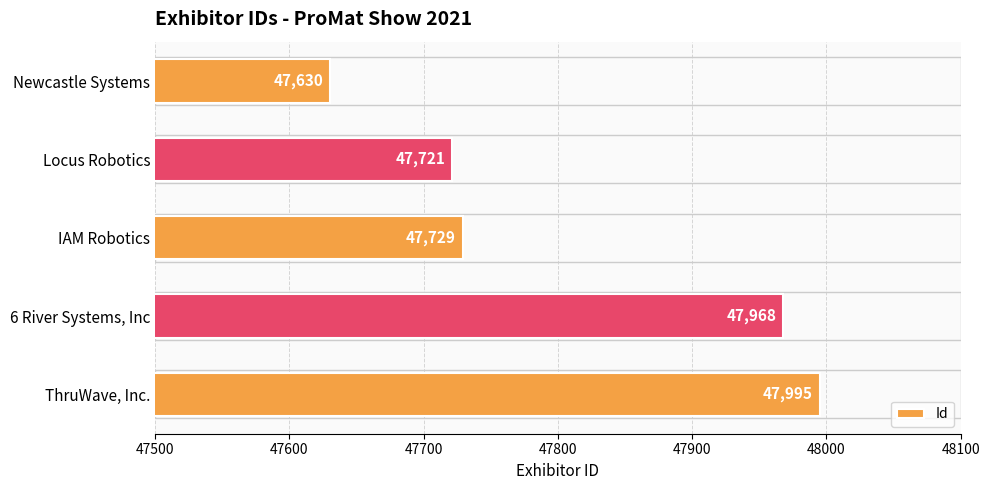

What is the difference between the second highest and second lowest values?

247